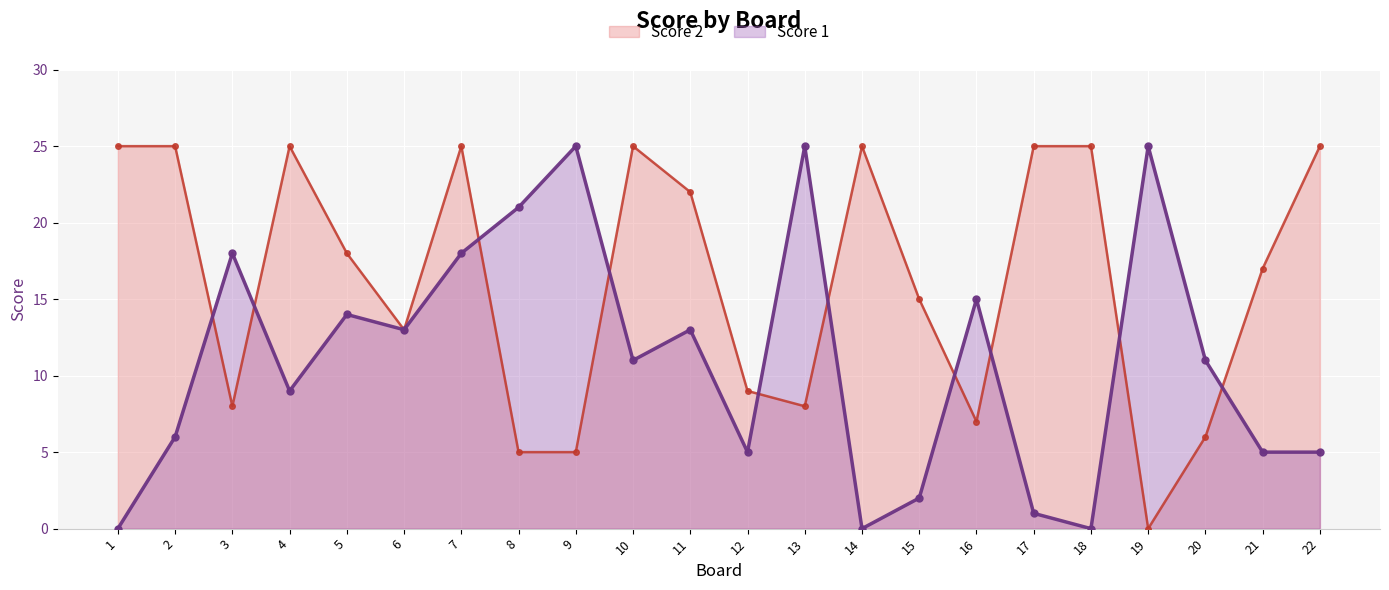

Which category has the highest value across all series?

1